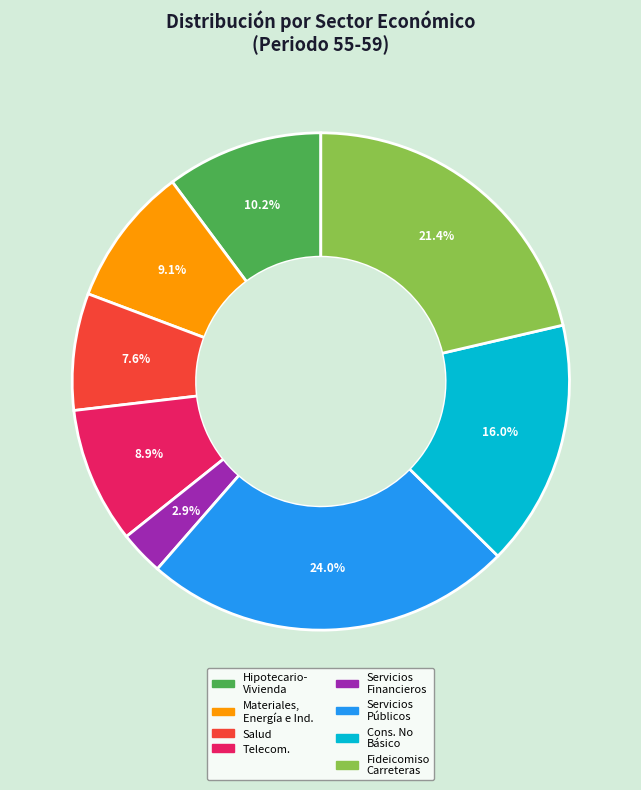

Is there any slice that represents more than half of the pie?

No